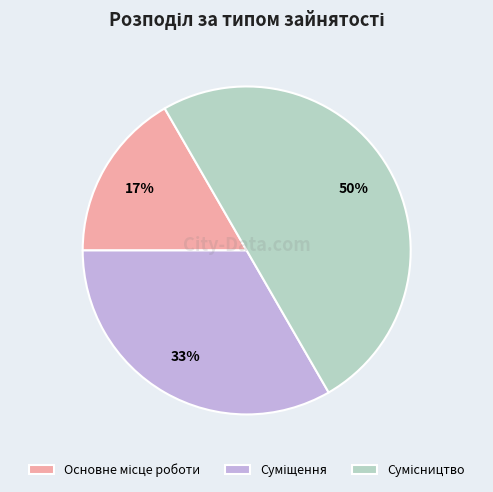

How many segments does this pie chart have?

3